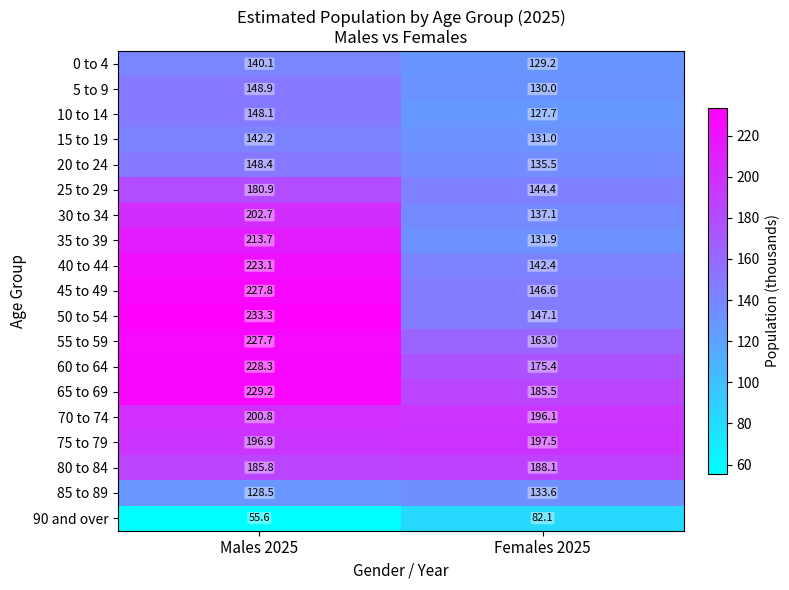

Rank the series by their maximum value, from lowest to highest.

90 and over, 85 to 89, 0 to 4, 15 to 19, 10 to 14, 20 to 24, 5 to 9, 25 to 29, 80 to 84, 75 to 79, 70 to 74, 30 to 34, 35 to 39, 40 to 44, 55 to 59, 45 to 49, 60 to 64, 65 to 69, 50 to 54